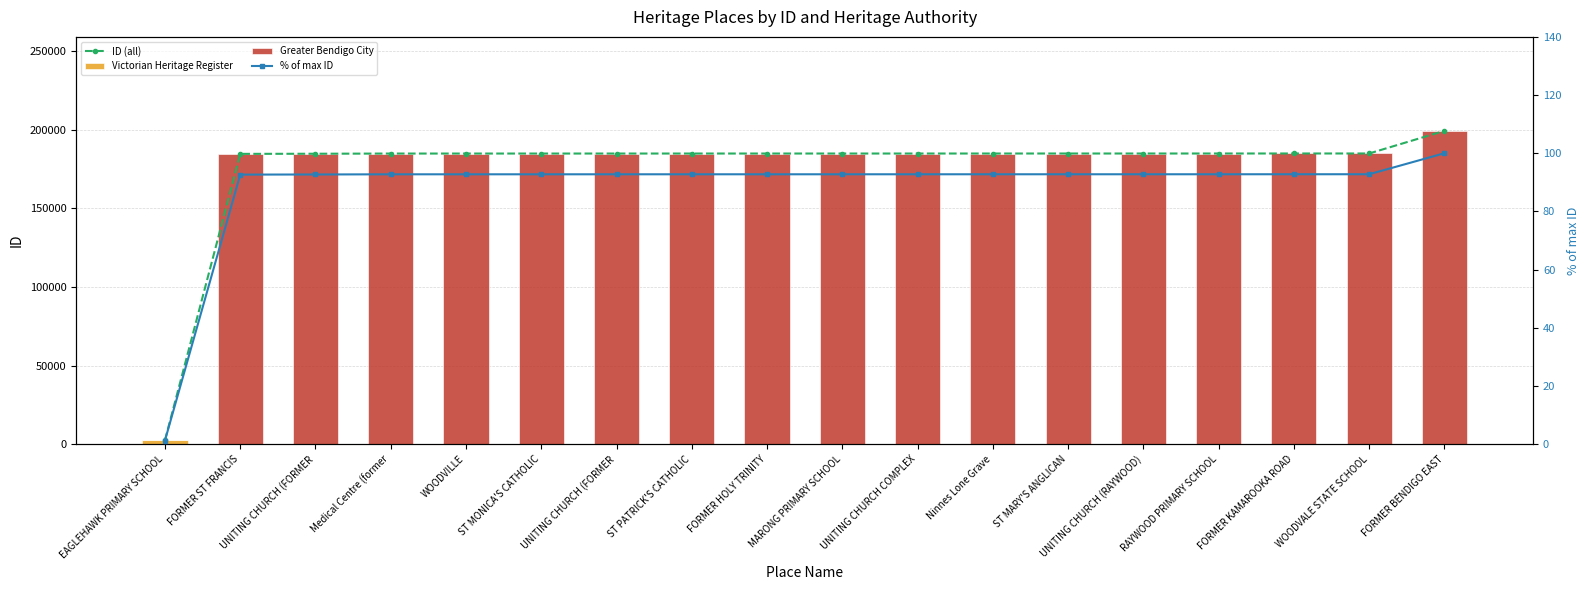

Which series has the widest spread of values?

Greater Bendigo City